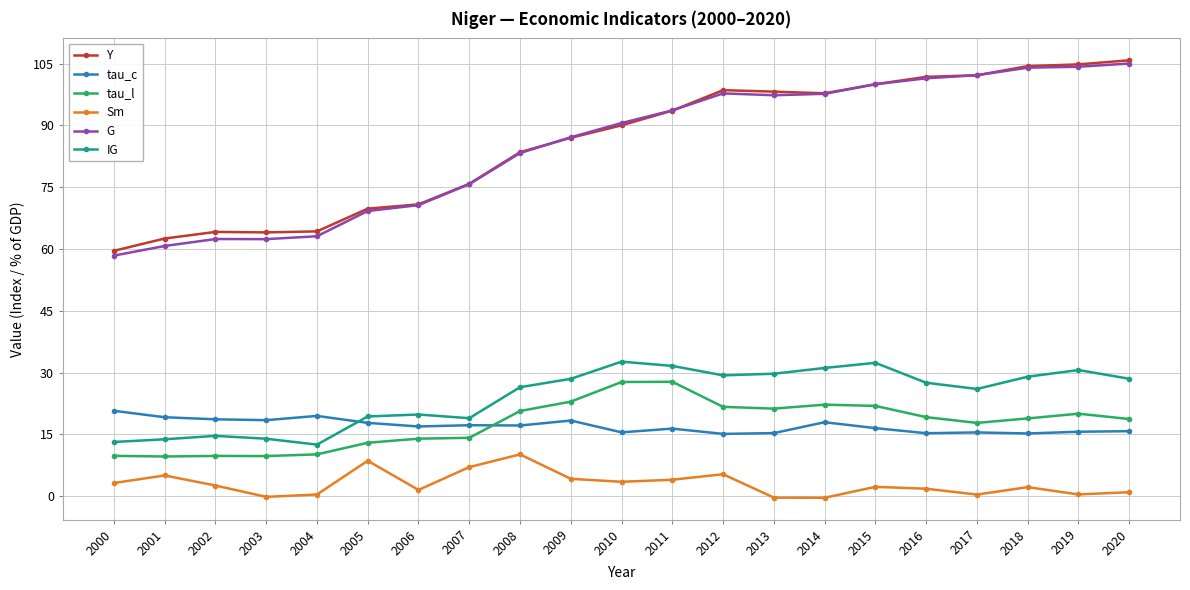

What is the smallest value displayed?

-0.4